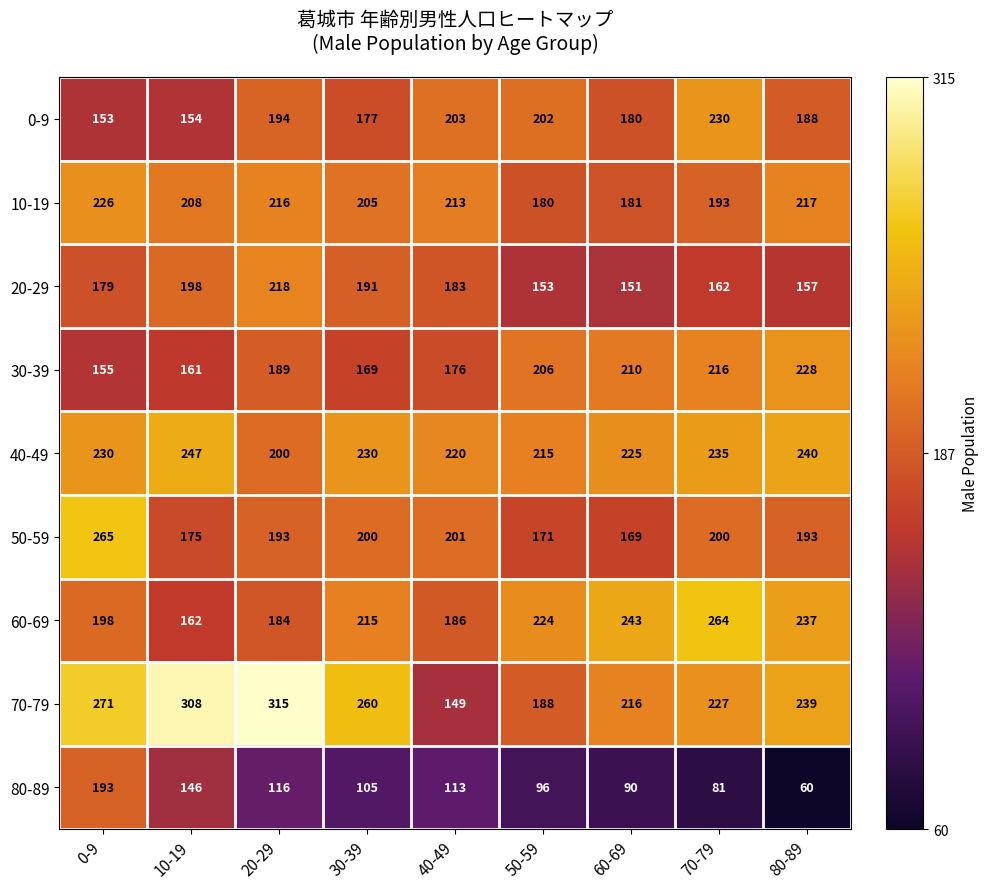

At which category is the sum across all series the highest?

0-9